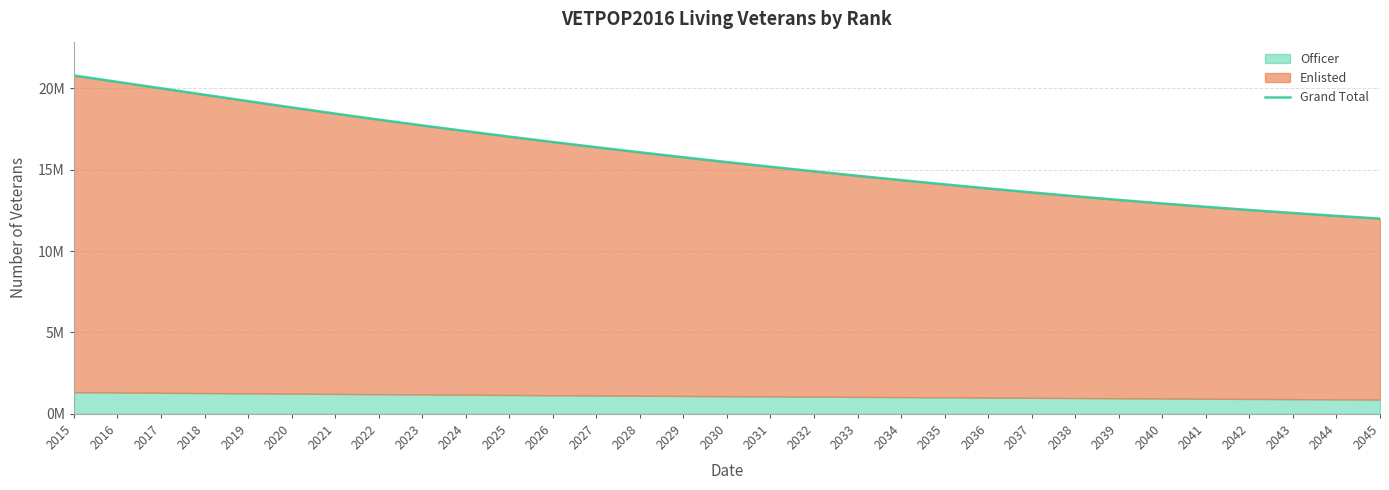

What is the minimum value shown in the chart?

11995107.9